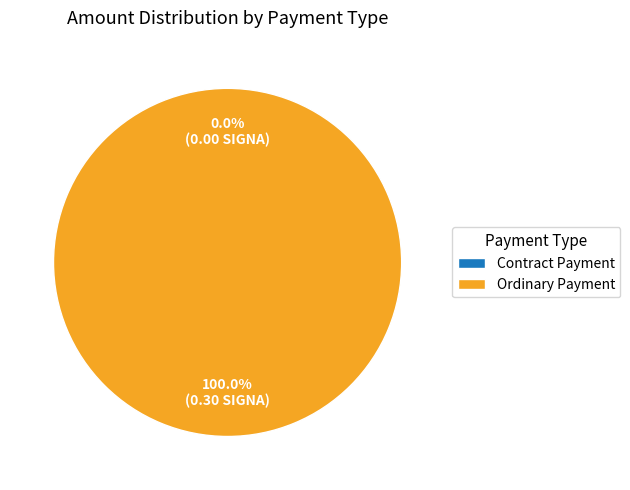

Count the number of slices in the pie.

2